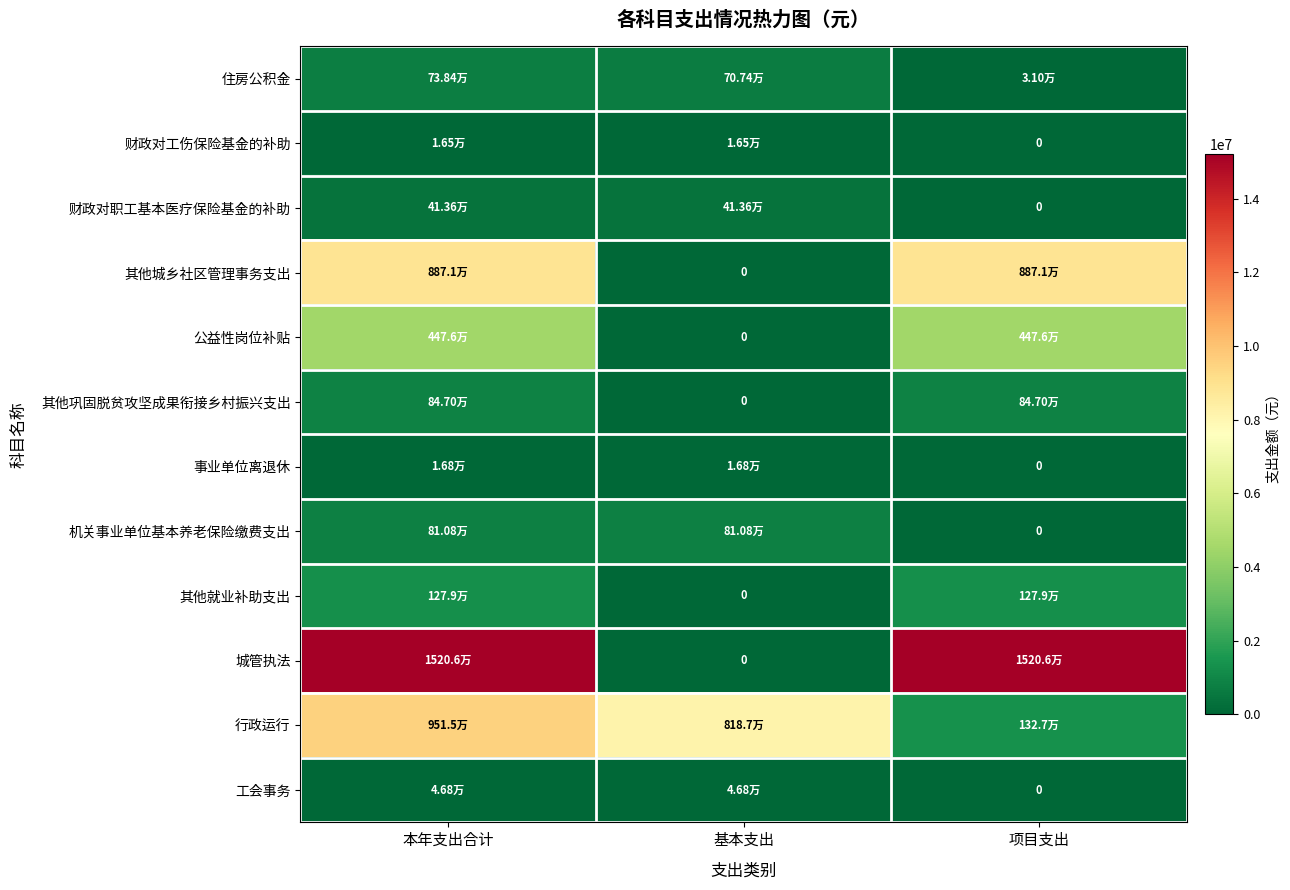

Is the value of 其他巩固脱贫攻坚成果衔接乡村振兴支出 at 基本支出 greater than the value of 机关事业单位基本养老保险缴费支出 at 项目支出?

No